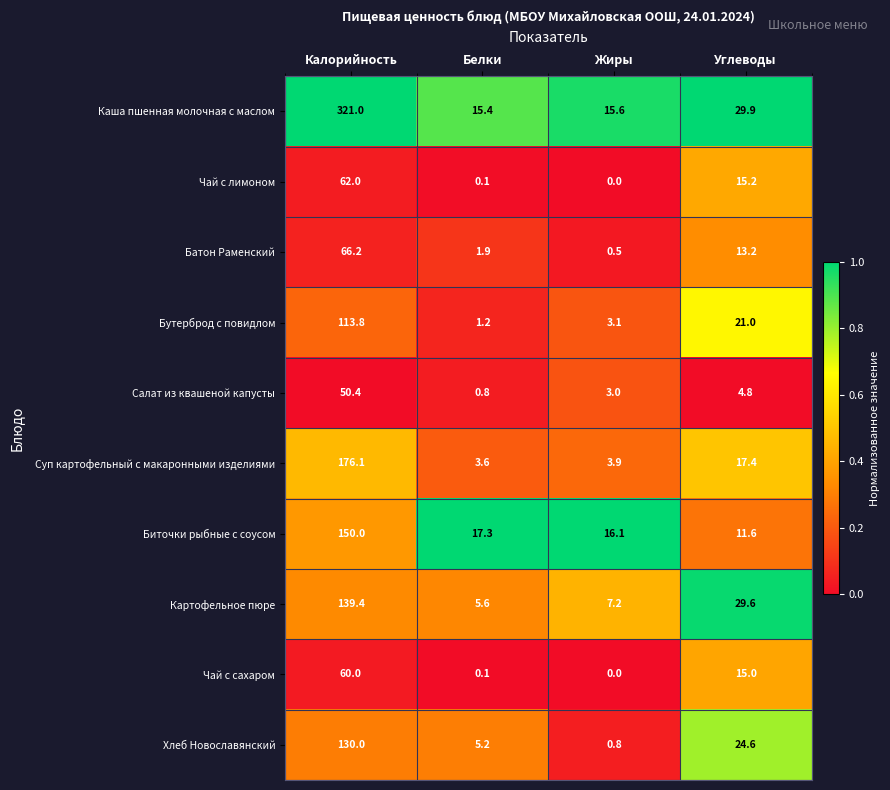

Which category has the lowest value in the Биточки рыбные с соусом series?

Углеводы